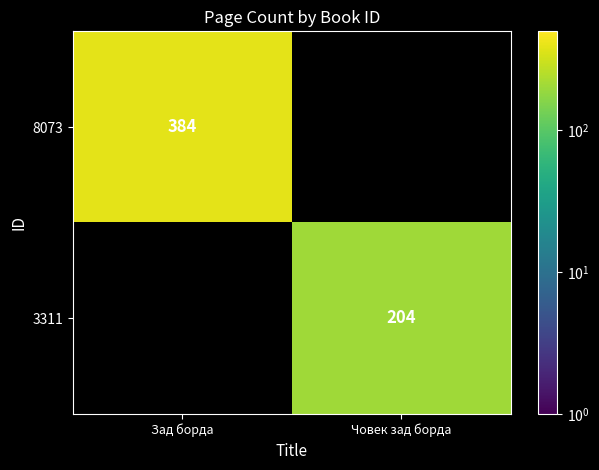

At which label does 8073 reach its minimum?

Зад борда